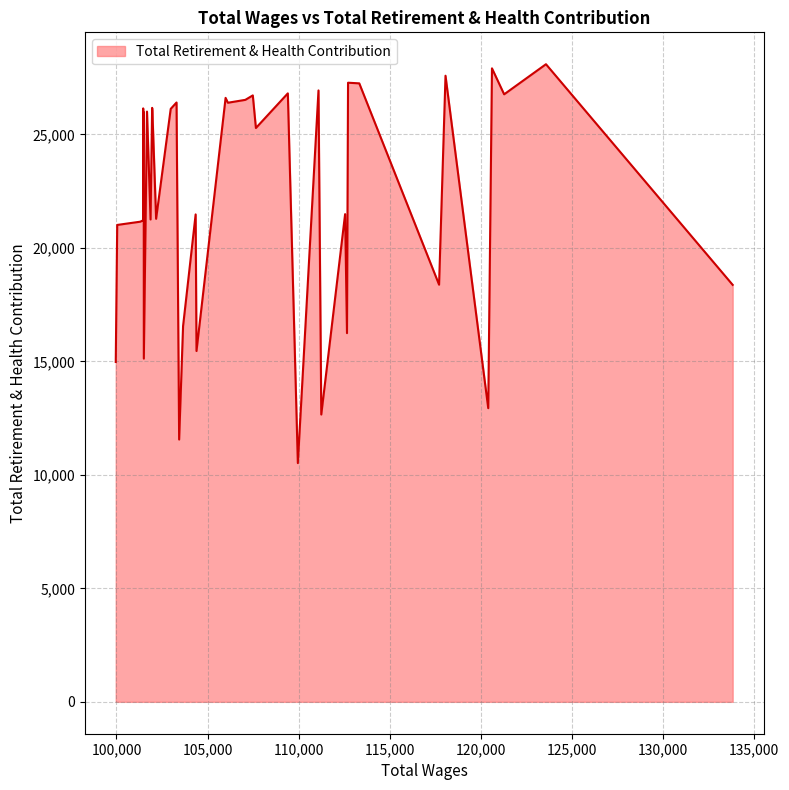

What is the minimum value shown in the chart?

10517